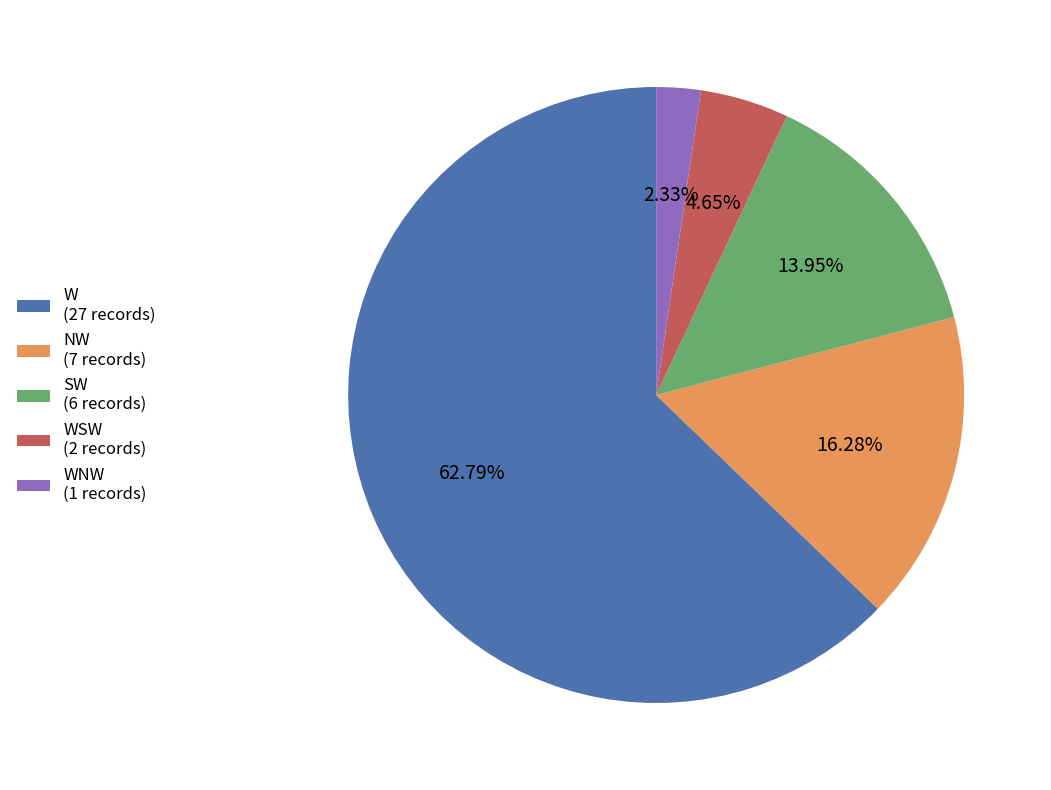

How many slices are in this pie chart?

5